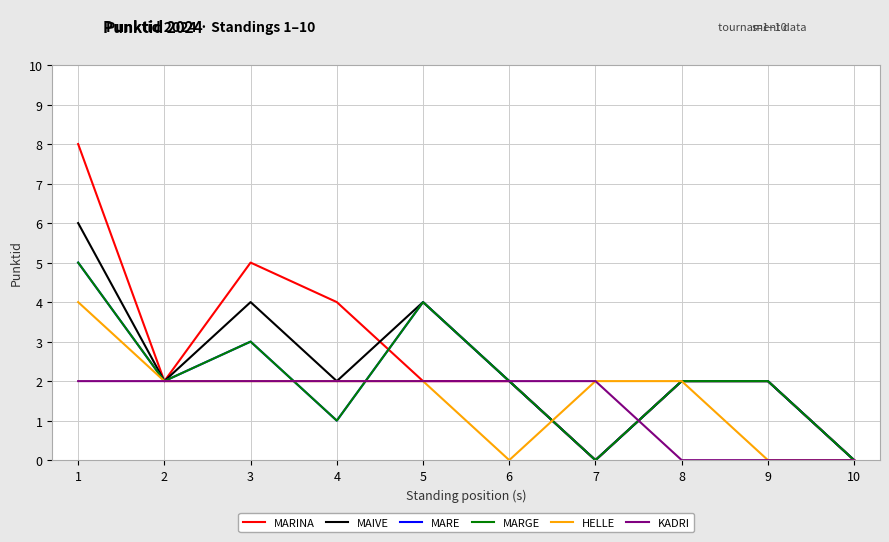

Where do KADRI and MAIVE first cross each other?

7 and 8